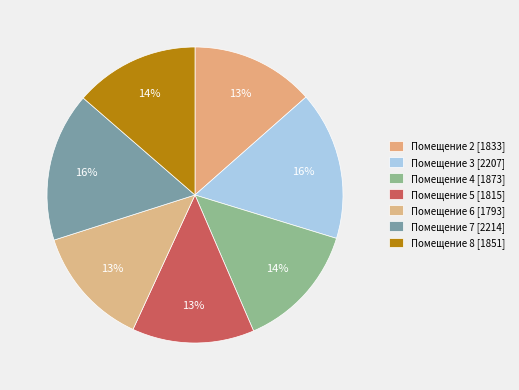

Count the number of slices in the pie.

7